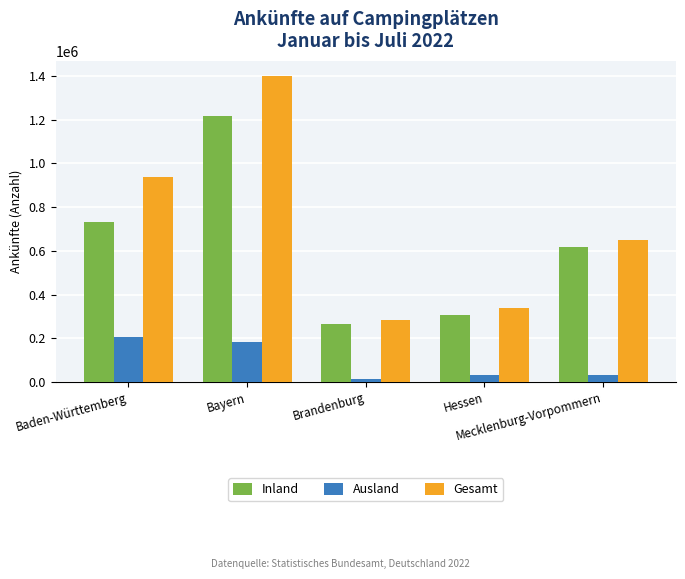

Which category has the lowest value across all series?

Brandenburg